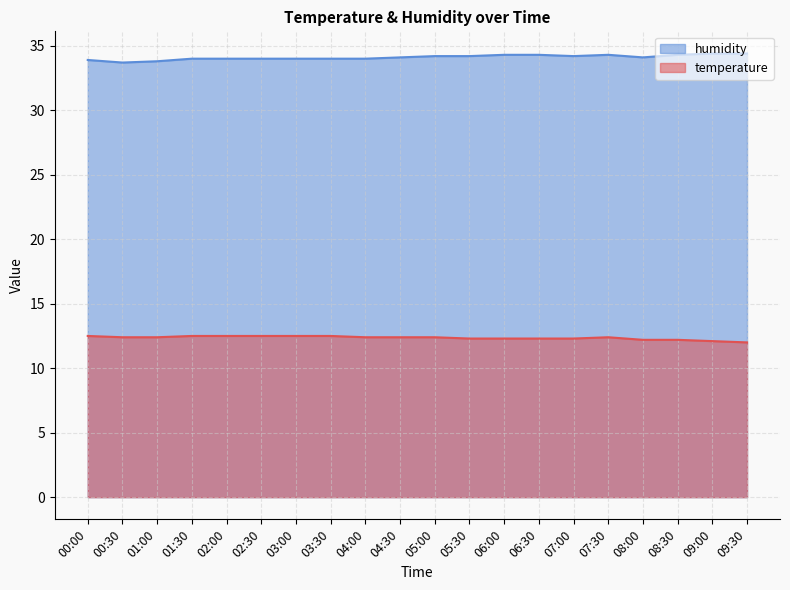

Rank the series by their average value, from highest to lowest.

humidity, temperature